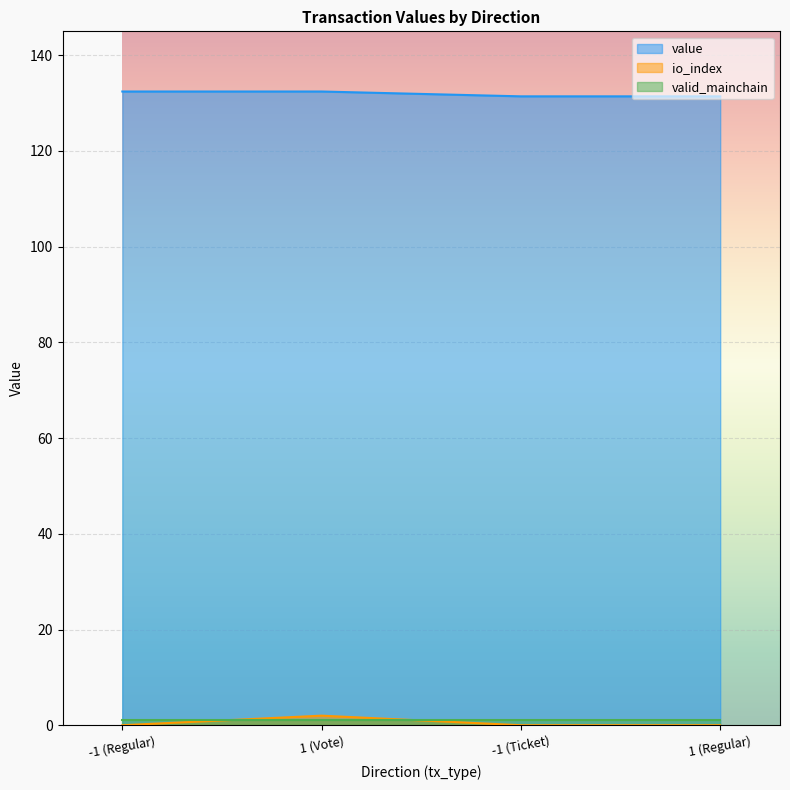

Which series changed the most between -1 (Regular) and 1 (Vote)?

io_index